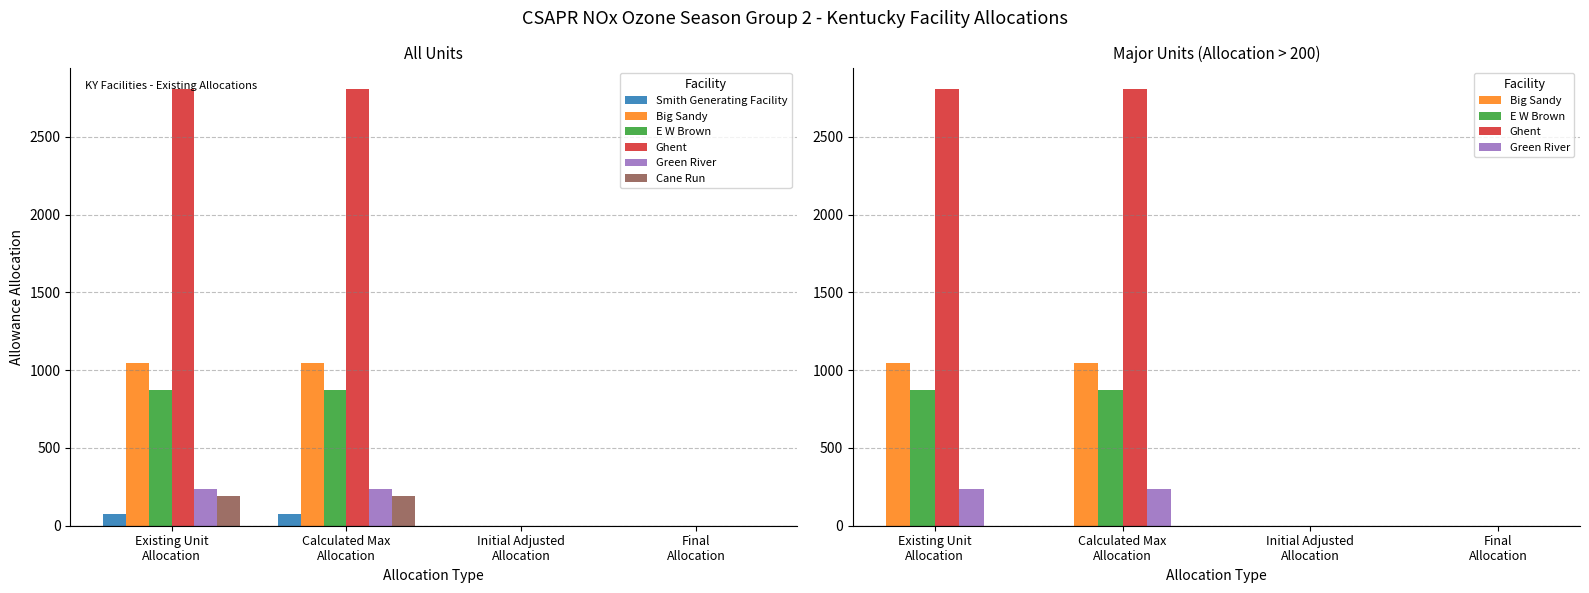

How many bars are there in each group?

6